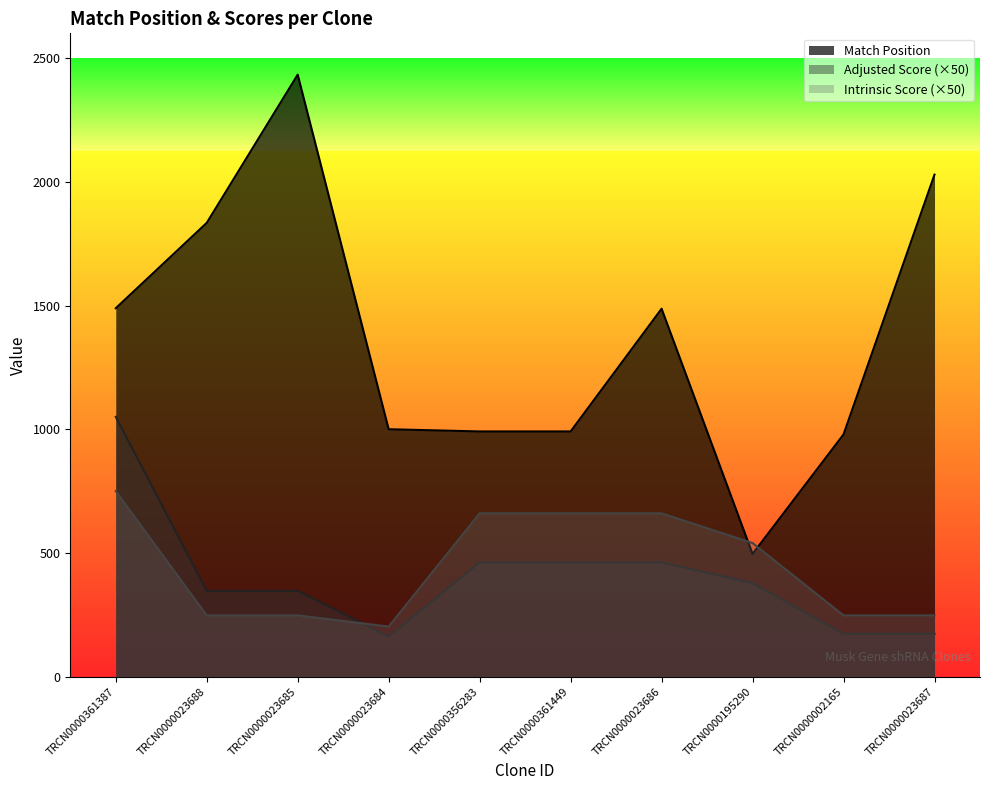

How many data points in Match Position are less than 1487?

5